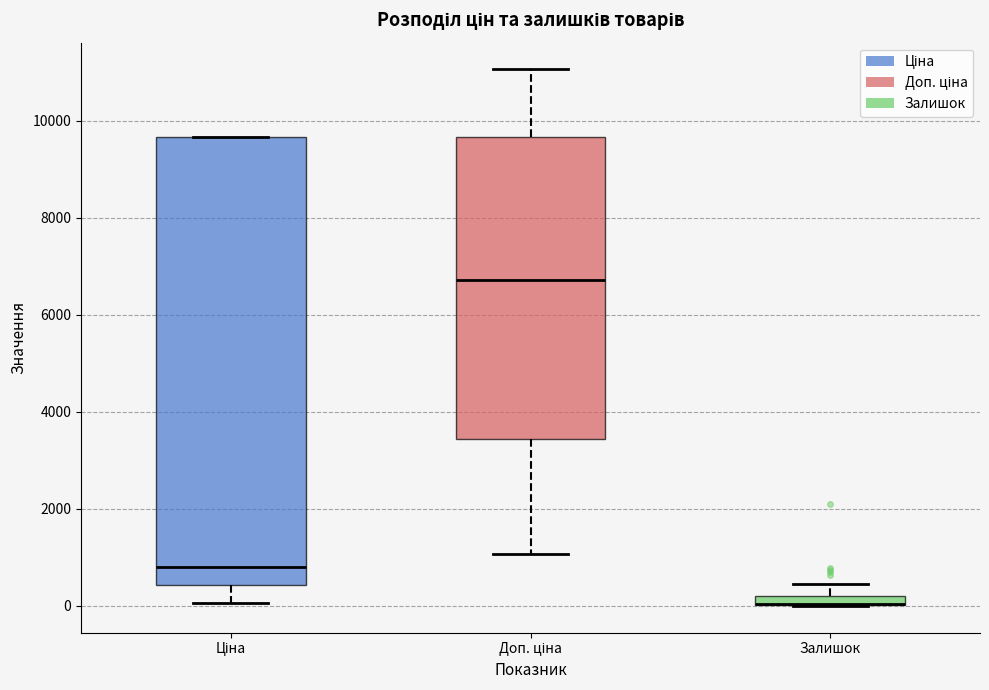

Where does the median line of the box for Доп. ціна sit on the y-axis? The values are not printed on the chart, so give them approximately, as read against the axis.

6800